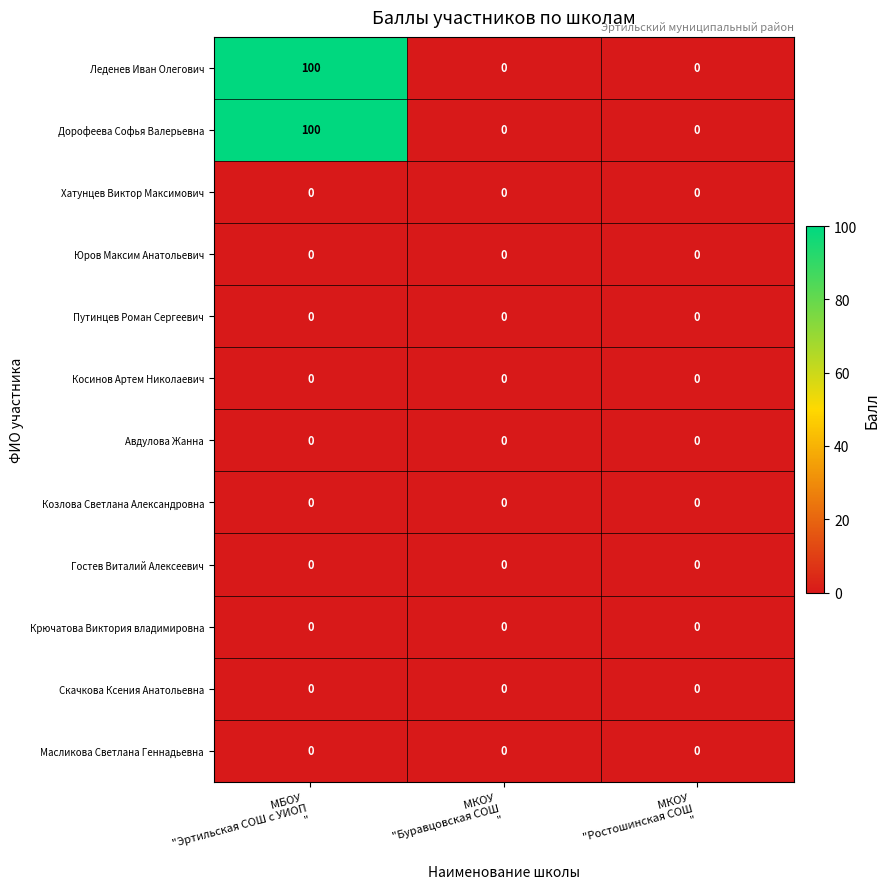

How many Дорофеева Софья Валерьевна values are between 0 and 100?

3